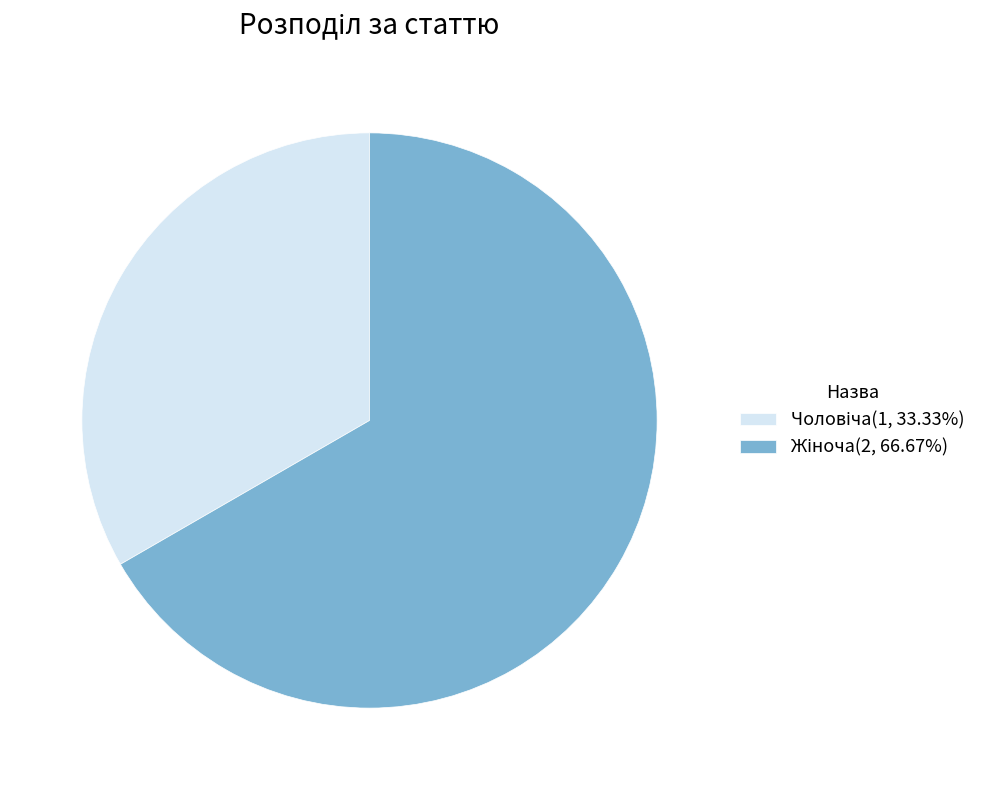

Is there a majority slice in this chart?

Yes